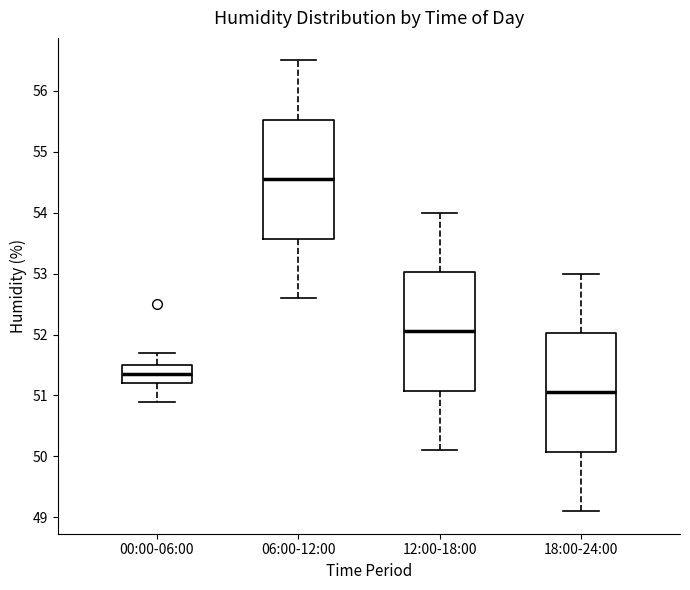

Where is the upper edge of the box for 18:00-24:00 on the y-axis? The values are not printed on the chart, so give them approximately, as read against the axis.

52.0